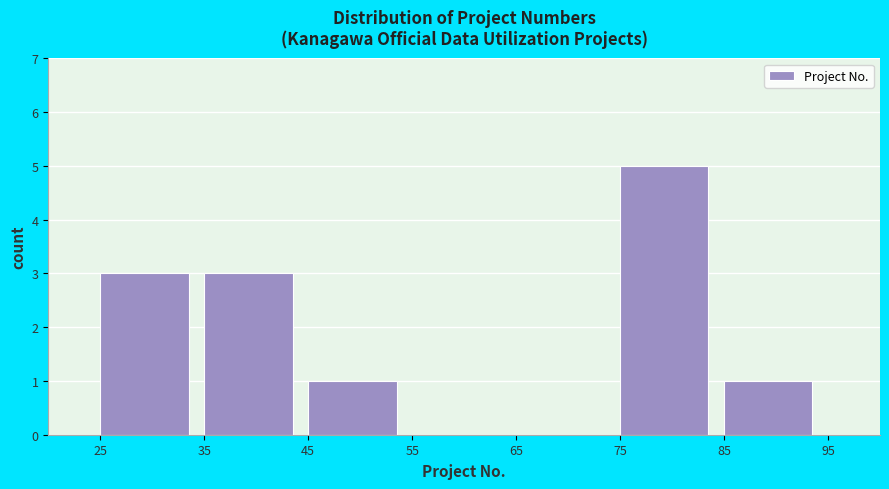

Which range on the x-axis has the tallest bar?

75 to 85